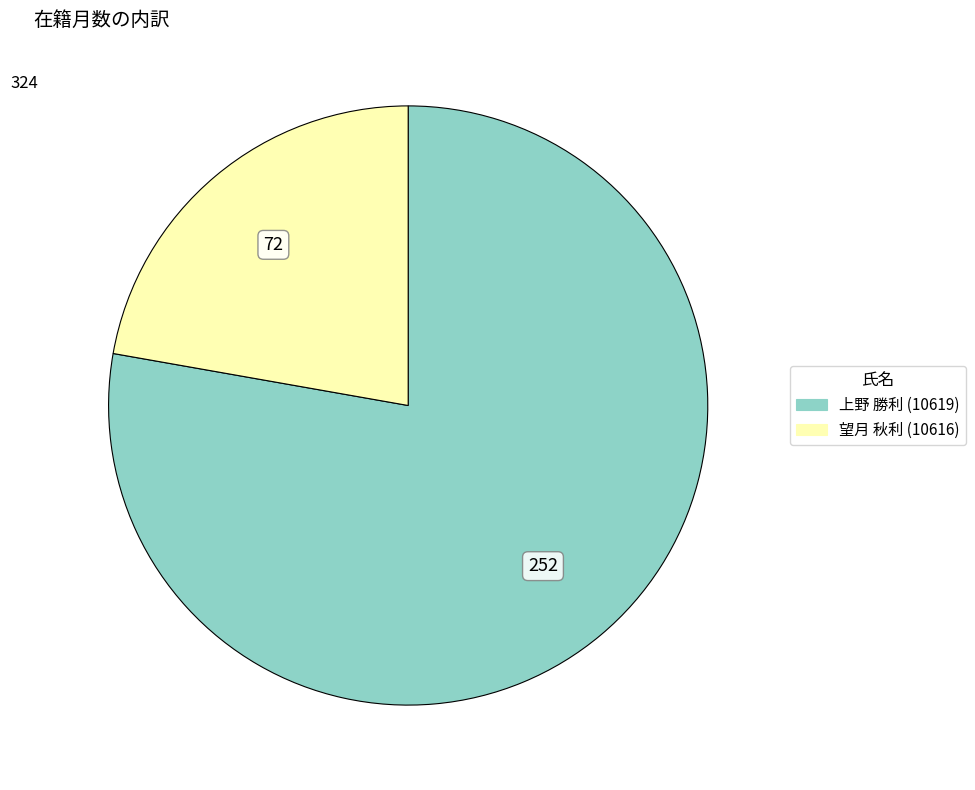

How many slices are in this pie chart?

2